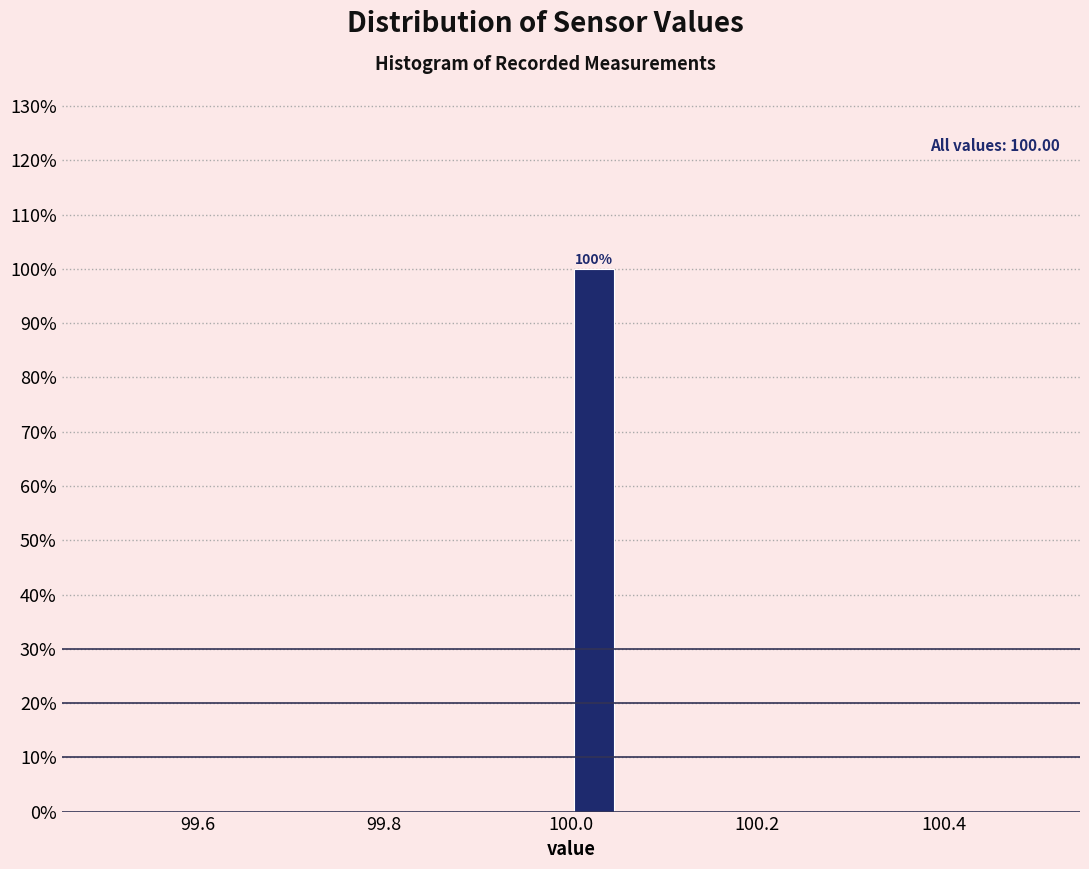

Around what value on the x-axis is the tallest bar? Give the approximate position of its centre, as read against the axis.

100.02